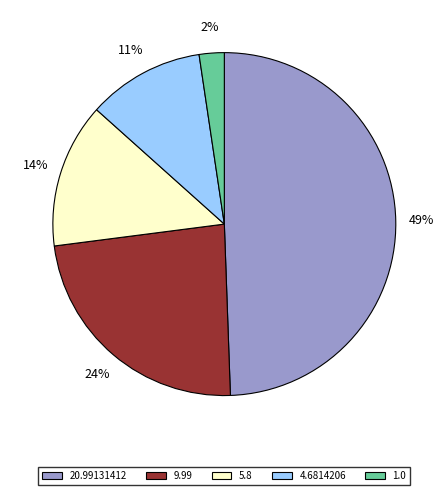

Combined, do 5.8 and 20.99131412 account for over 50%?

Yes